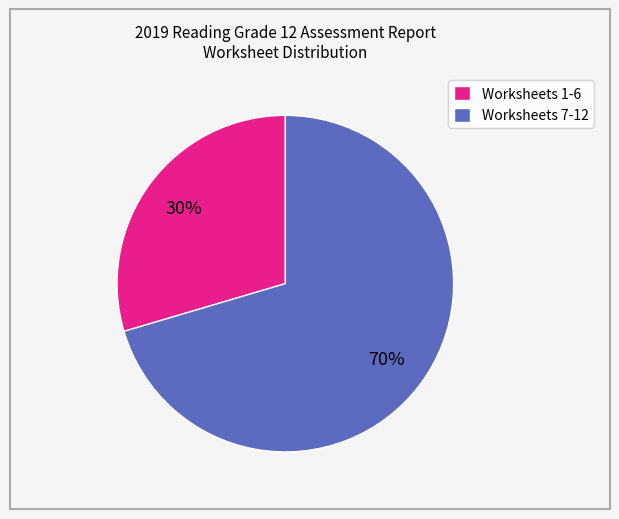

Do Worksheets 1-6 and Worksheets 7-12 together represent more than half of the pie?

Yes